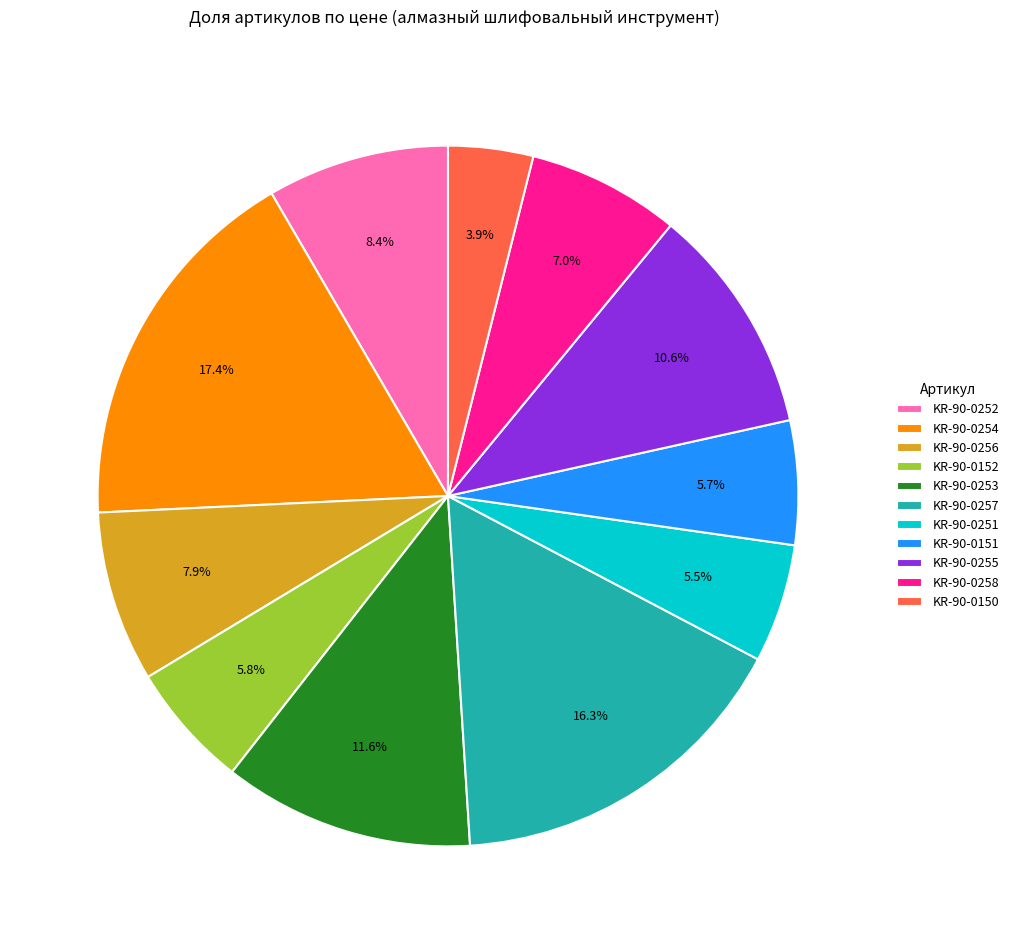

Approximately how many times larger is the value at KR-90-0251 compared to KR-90-0151?

1.0